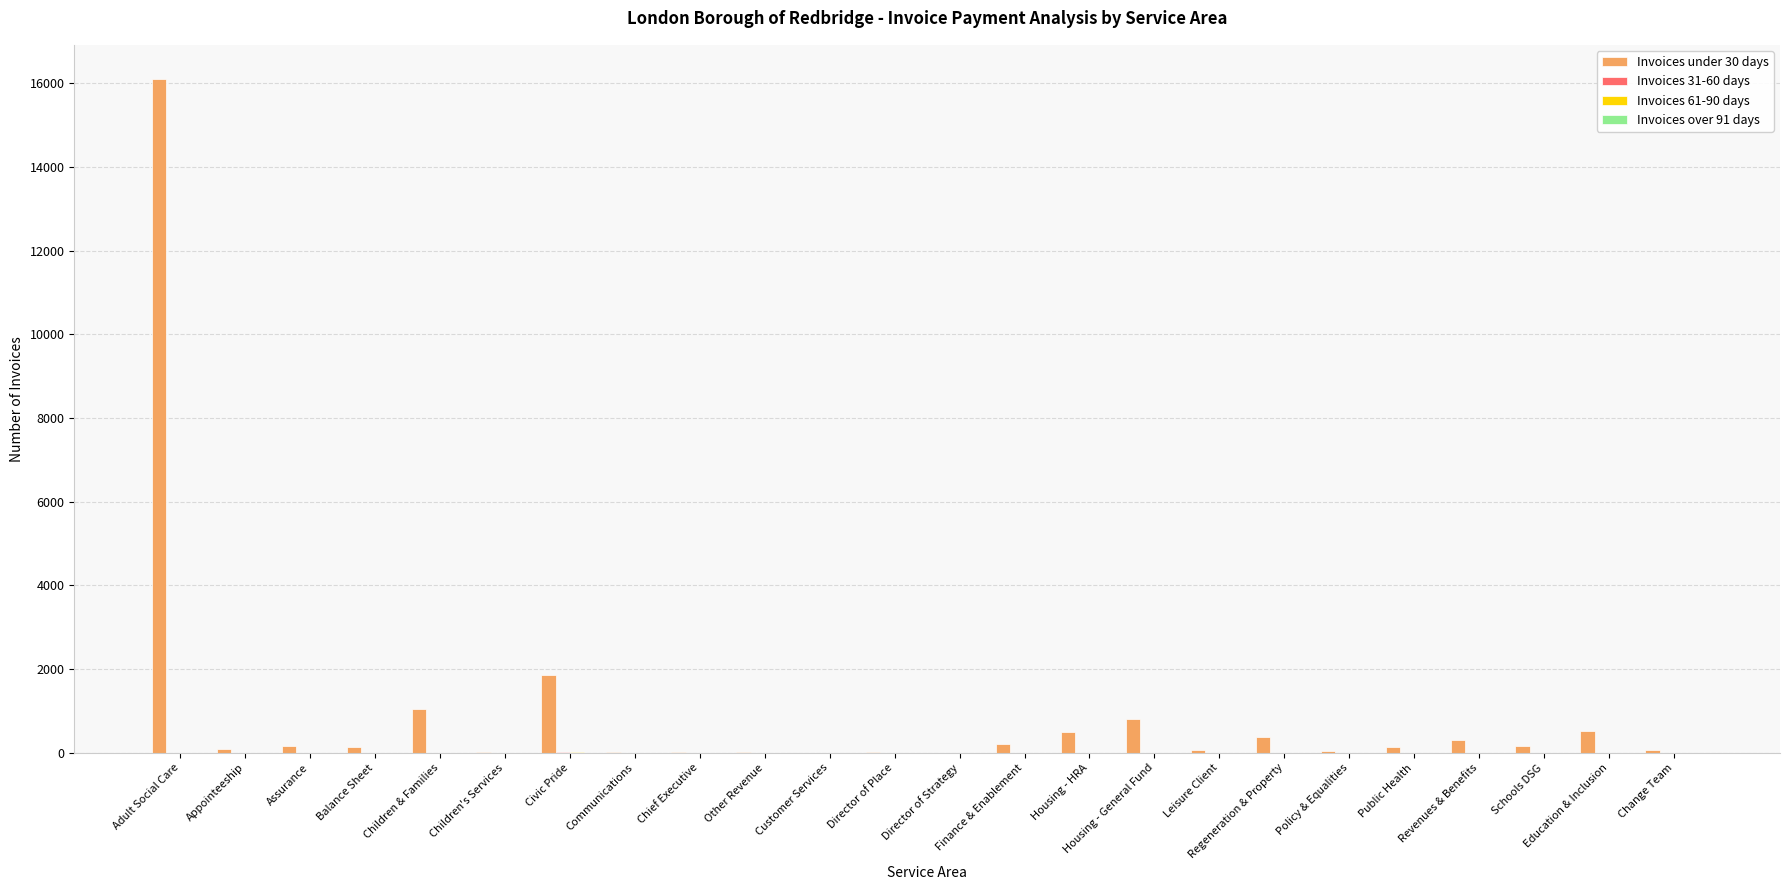

At which category does the chart reach its peak across all series?

Adult Social Care